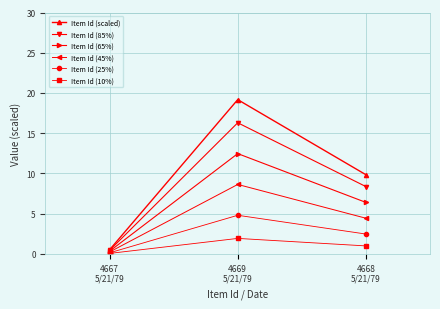

Rank the series by their maximum value, from lowest to highest.

Item Id (10%), Item Id (25%), Item Id (45%), Item Id (65%), Item Id (85%), Item Id (scaled)